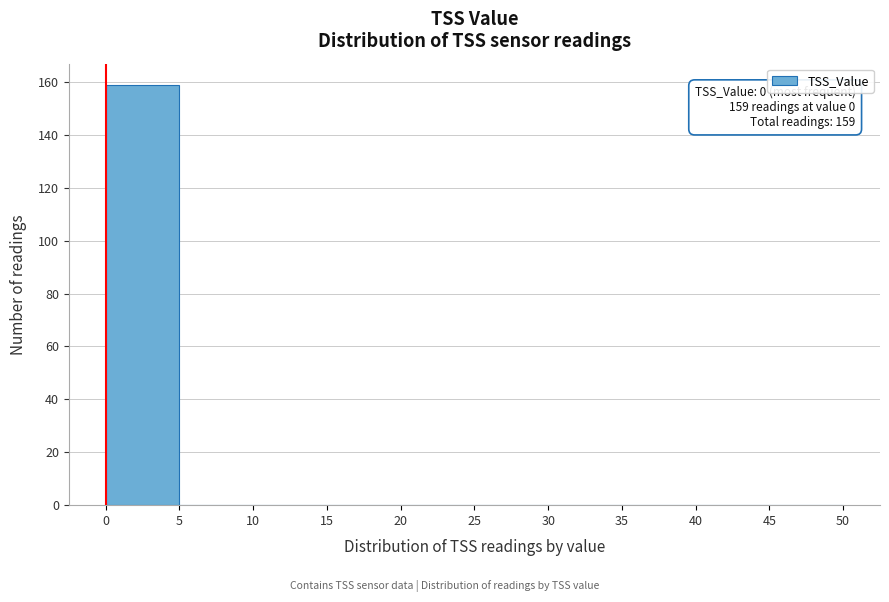

Over which range of the x-axis is the bar tallest?

0 to 5